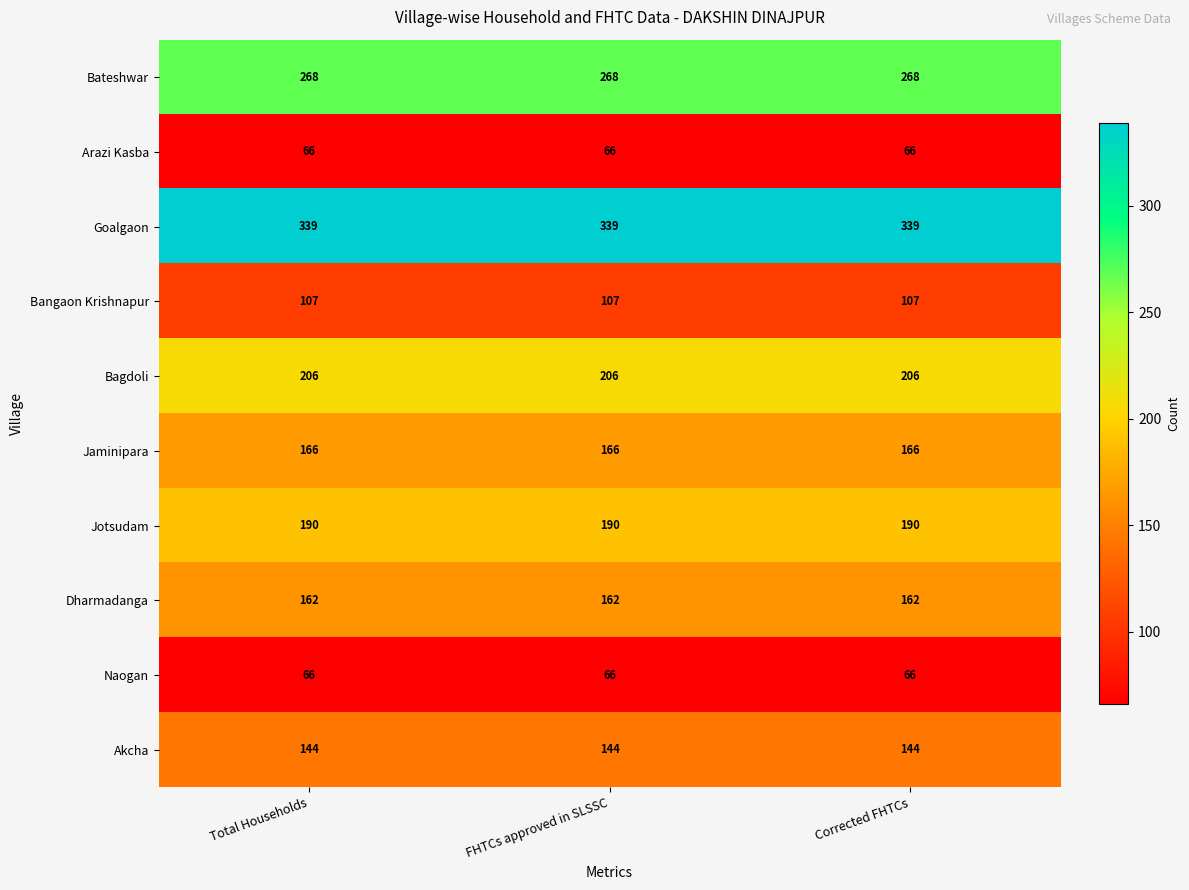

What is the highest value of the Jaminipara series?

166